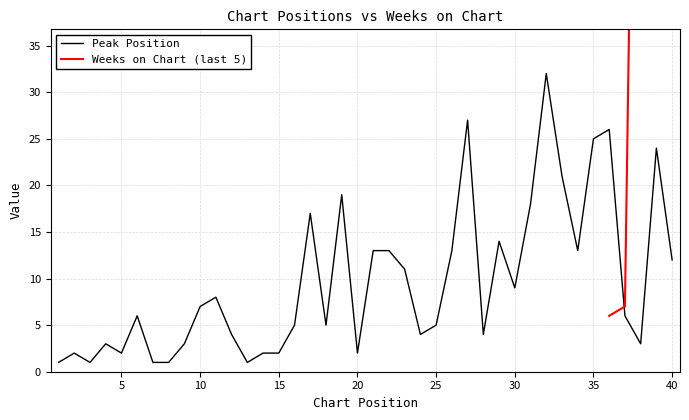

List the labels in order of value, smallest first.

1, 3, 7, 8, 13, 2, 5, 14, 15, 20, 4, 9, 38, 12, 24, 28, 16, 18, 25, 6, 37, 10, 11, 30, 23, 40, 21, 22, 26, 34, 29, 17, 31, 19, 33, 39, 35, 36, 27, 32